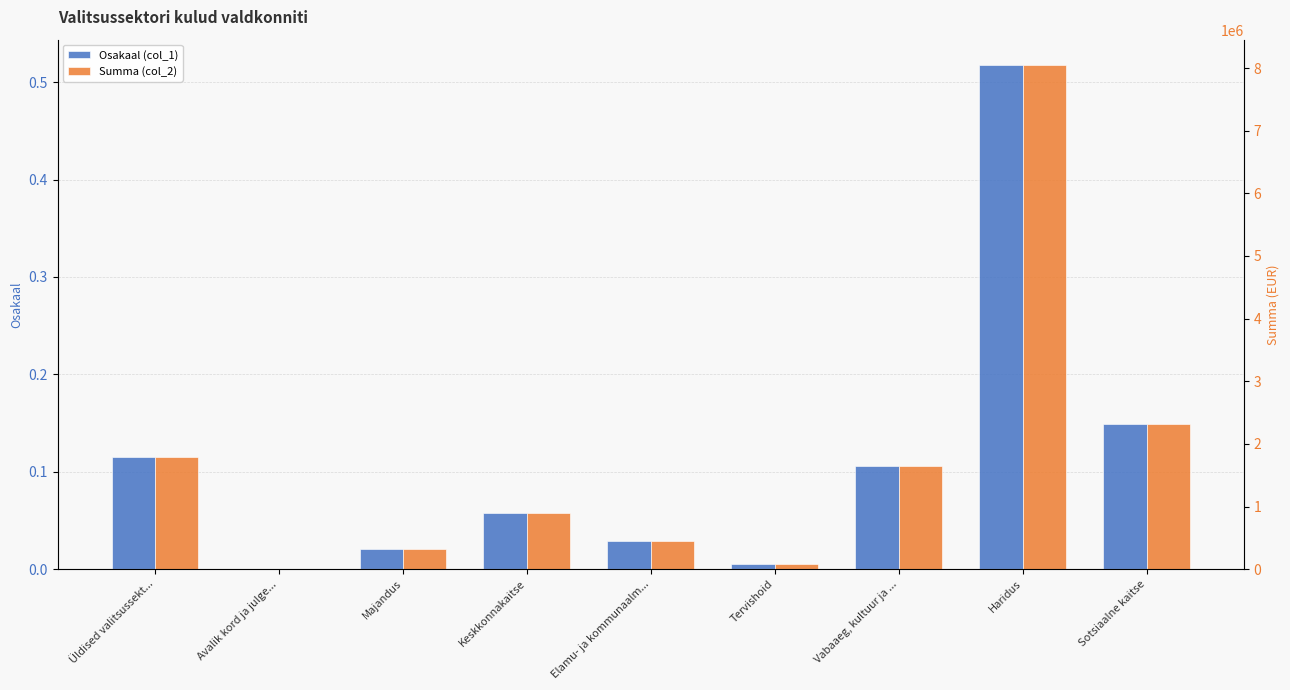

The Osakaal (col_1) series shows 0.0 at Tervishoid. True or false?

True